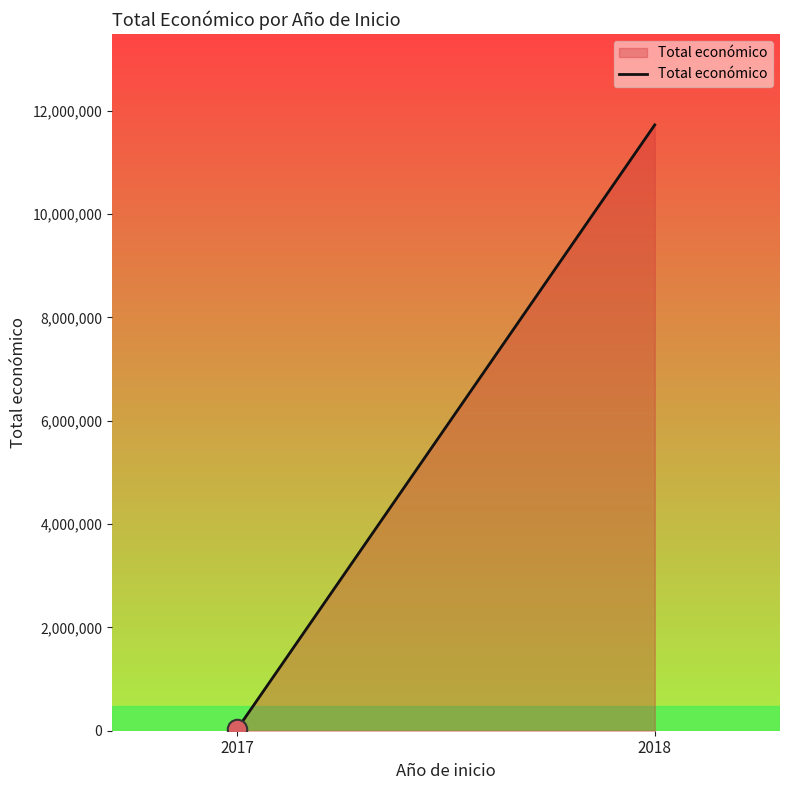

Count the values in the range 33808 to 11726390.

2